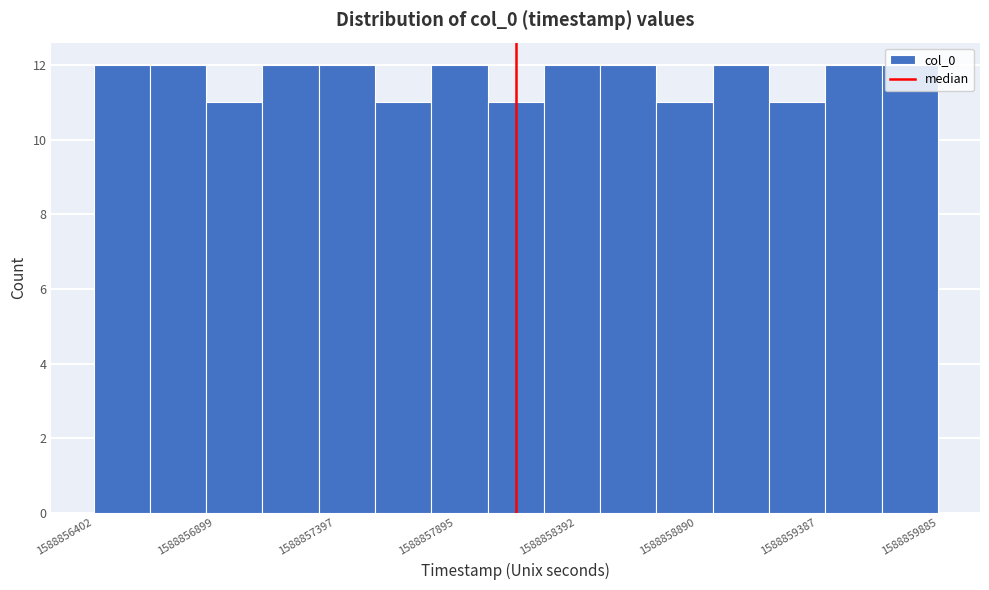

Reading left to right, list every bar in this chart as the range it spans on the x-axis followed by its height. Neither the bar edges nor the heights are printed on the chart, so give them approximately, as read against the axes.

1588856400 to 1588856650: 12
1588856650 to 1588856850: 12
1588856850 to 1588857100: 11
1588857100 to 1588857350: 12
1588857350 to 1588857550: 12
1588857550 to 1588857800: 11
1588857800 to 1588858050: 12
1588858050 to 1588858250: 11
1588858250 to 1588858500: 12
1588858500 to 1588858700: 12
1588858700 to 1588858950: 11
1588858950 to 1588859200: 12
1588859200 to 1588859400: 11
1588859400 to 1588859650: 12
1588859650 to 1588859900: 12